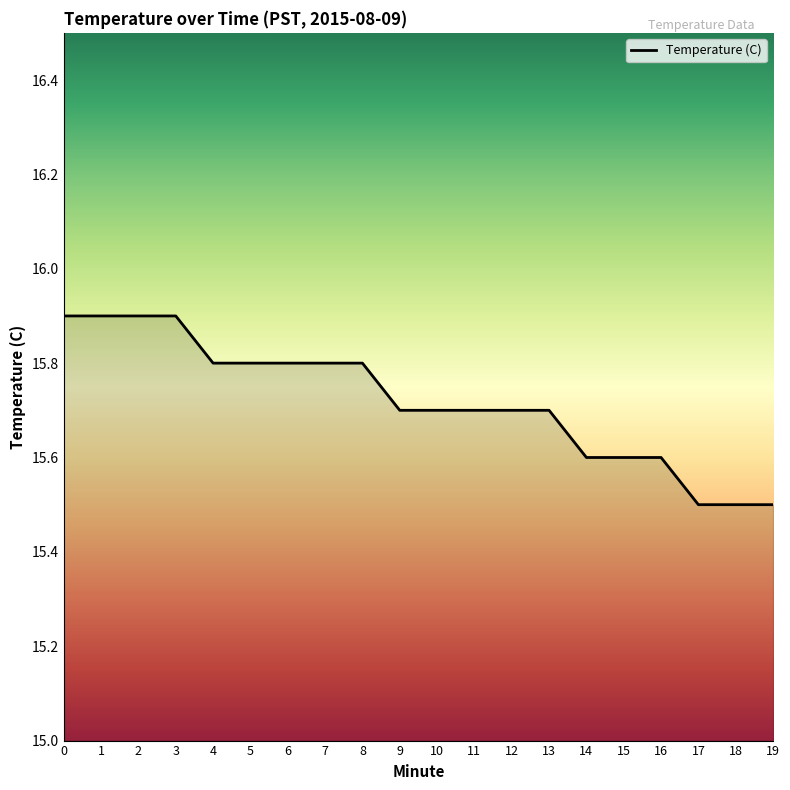

The value at 3 is 28.3. True or false?

False